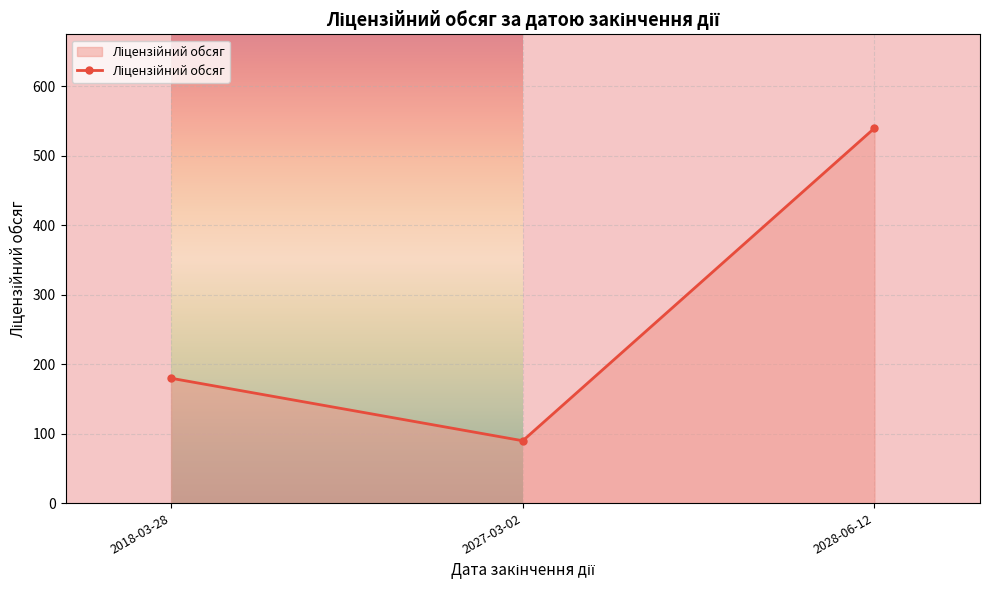

Between 2018-03-28 and 2028-06-12, which is larger?

2028-06-12